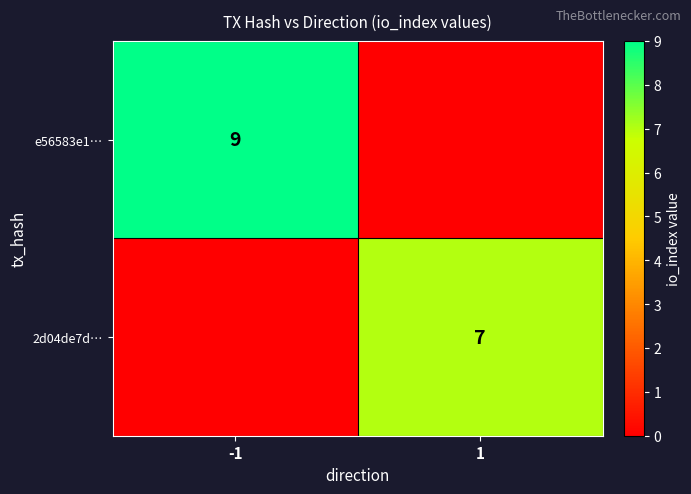

The e56583e1… series shows 12 at -1. True or false?

False